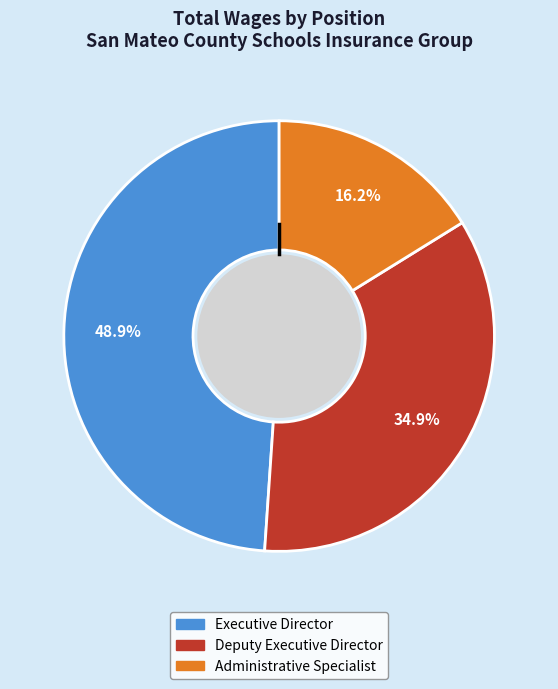

How many segments does this pie chart have?

3